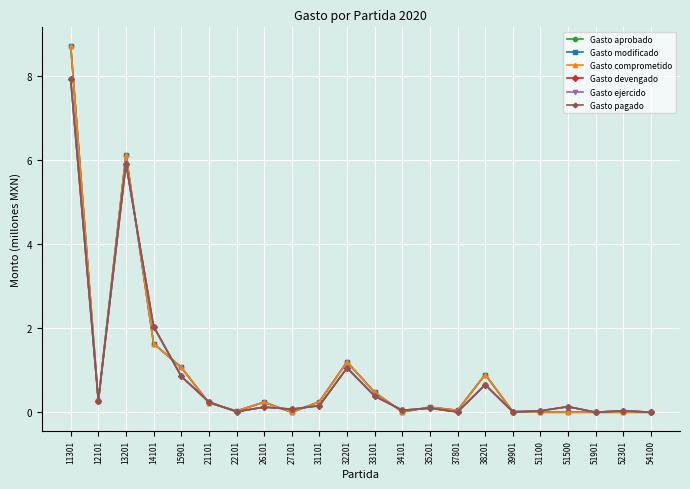

At which label does Gasto devengado reach its minimum?

51901